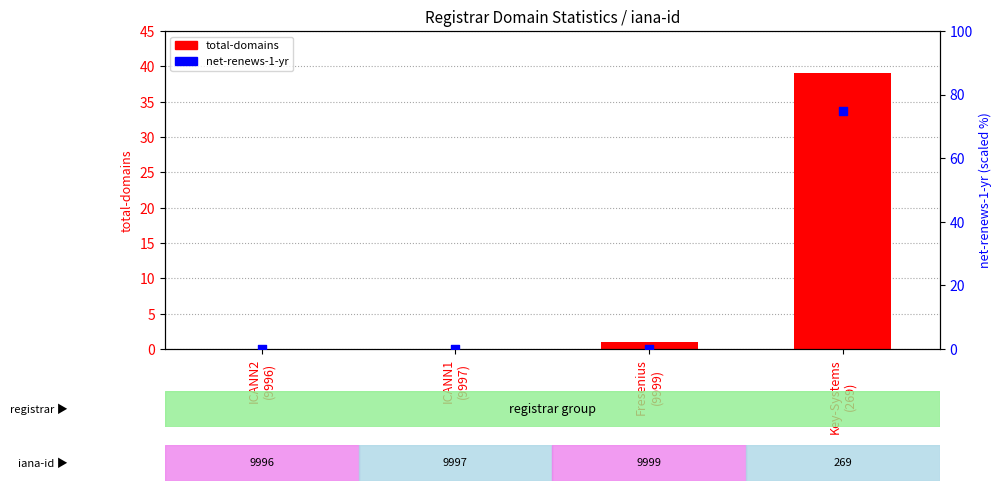

Which series reaches the minimum Y coordinate?

total-domains